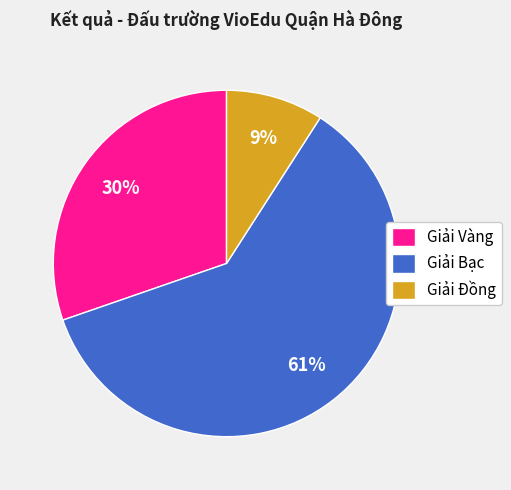

What is the majority slice?

Giải Bạc